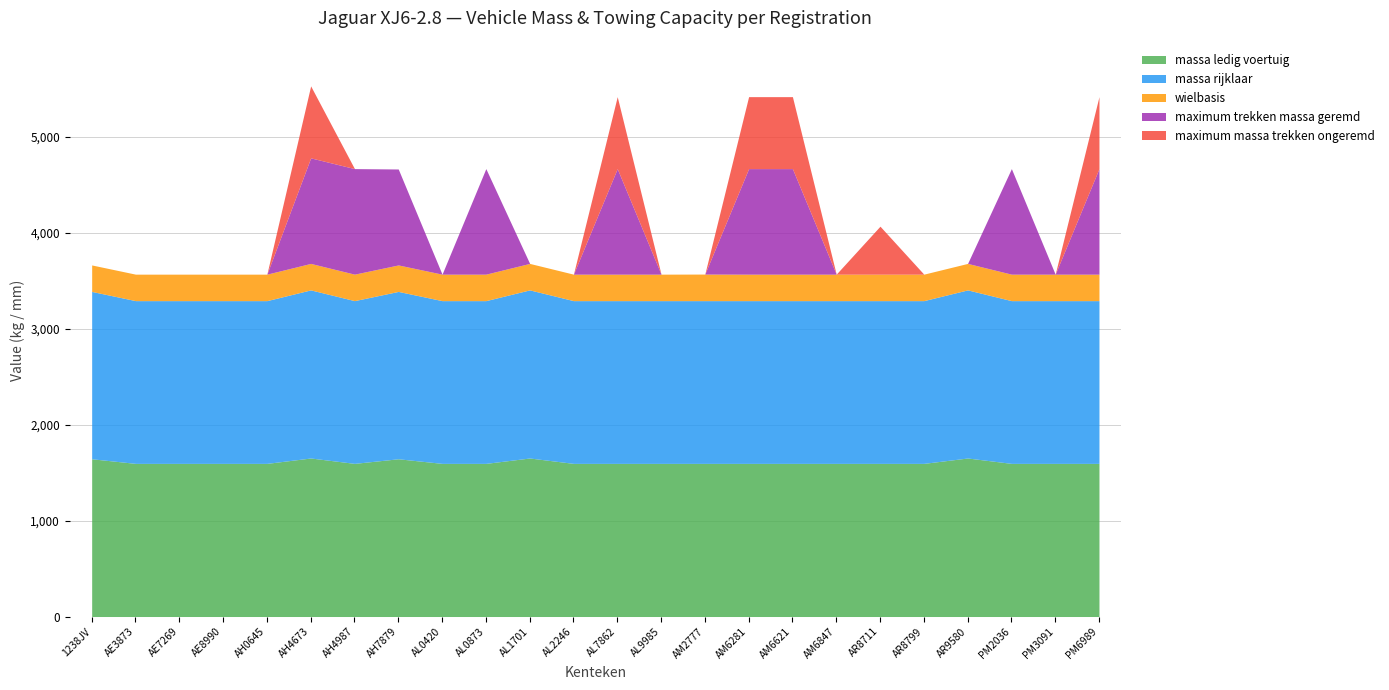

Reading left to right, extract all data points from this chart.

massa_ledig_voertuig: 1644	1596	1596	1596	1596	1652	1596	1644	1596	1596	1652	1596	1596	1596	1596	1596	1596	1596	1596	1596	1652	1596	1596	1596
massa_rijklaar: 1744	1696	1696	1696	1696	1752	1696	1744	1696	1696	1752	1696	1696	1696	1696	1696	1696	1696	1696	1696	1752	1696	1696	1696
wielbasis: 276	276	276	276	276	276	276	276	276	276	276	276	276	276	277	276	276	276	276	276	276	276	276	276
maximum_trekken_massa_geremd: 0	0	0	0	0	1100	1100	1000	0	1100	0	0	1100	0	0	1100	1100	0	0	0	0	1100	0	1100
maximum_massa_trekken_ongeremd: 0	0	0	0	0	750	0	0	0	0	0	0	750	0	0	750	750	0	500	0	0	0	0	750